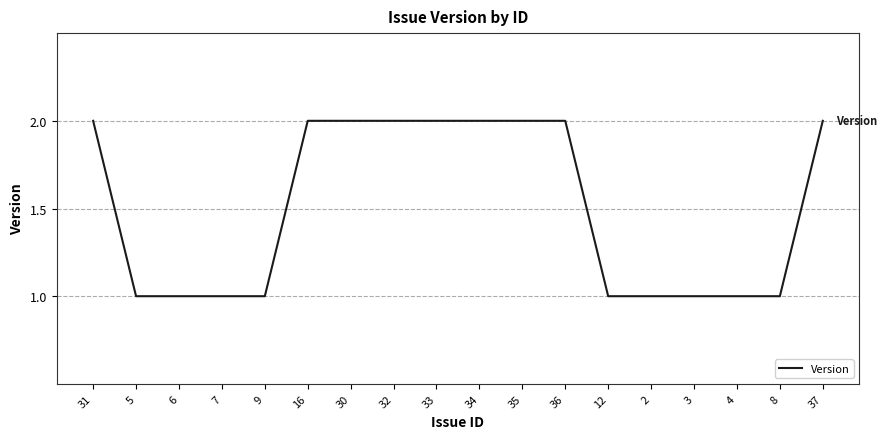

How many categories are shown in the chart?

18